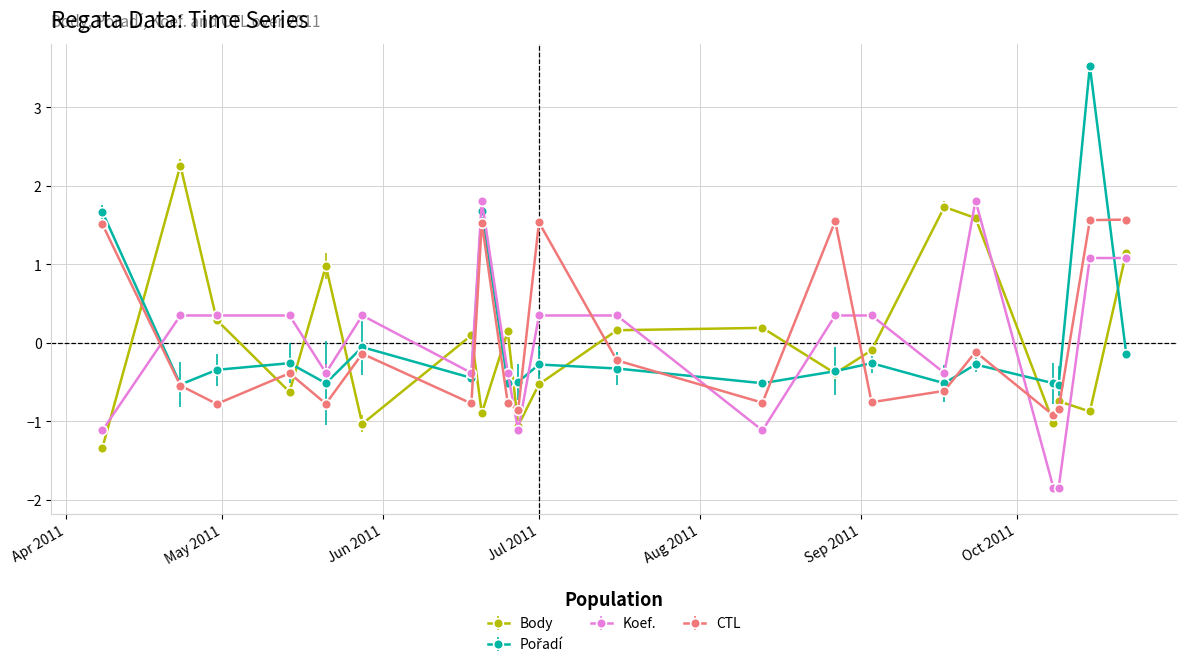

True or false: Koef. and CTL intersect in this chart.

True